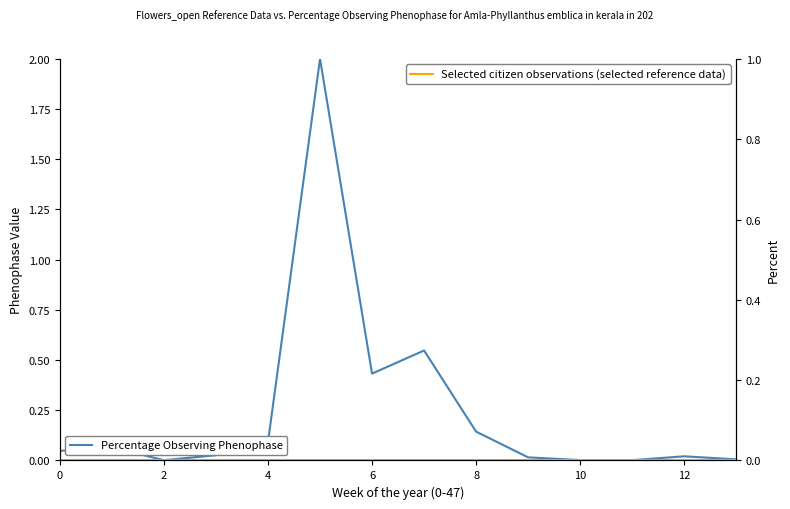

Is the value of Percentage Observing Phenophase at 12 greater than the value of Selected citizen observations (selected reference data) at 11?

Yes